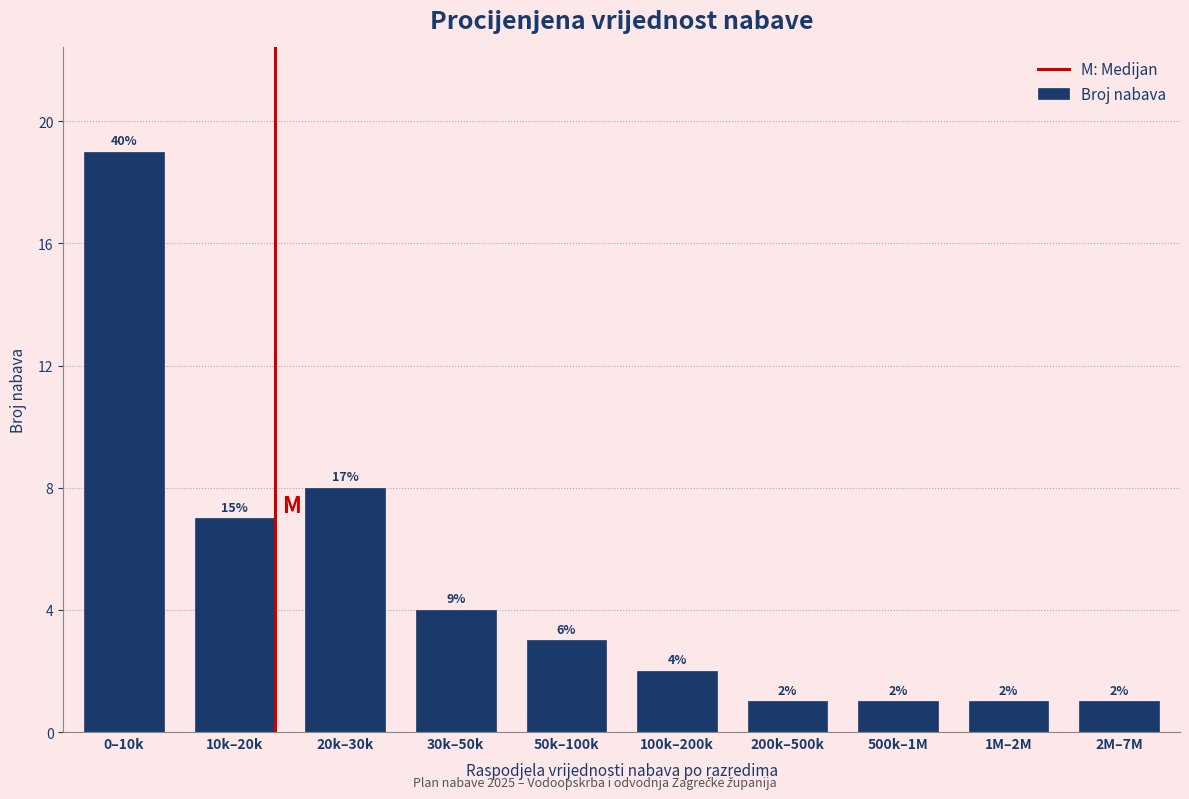

Reading left to right, transcribe all the data shown in this chart.

0–10k=19	10k–20k=7	20k–30k=8	30k–50k=4	50k–100k=3	100k–200k=2	200k–500k=1	500k–1M=1	1M–2M=1	2M–7M=1